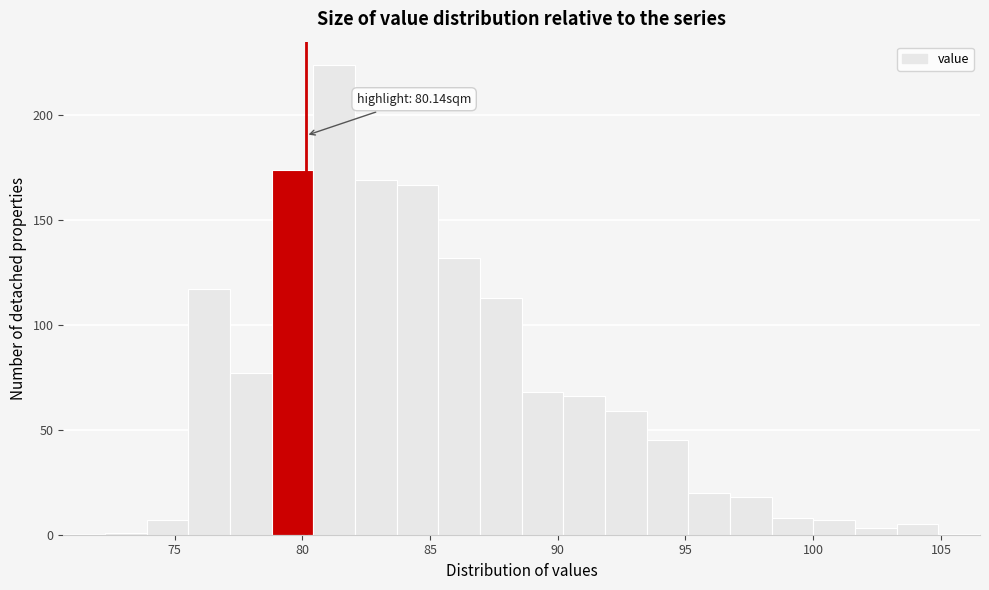

Read against the x-axis, roughly where is the centre of the tallest bar?

81.0